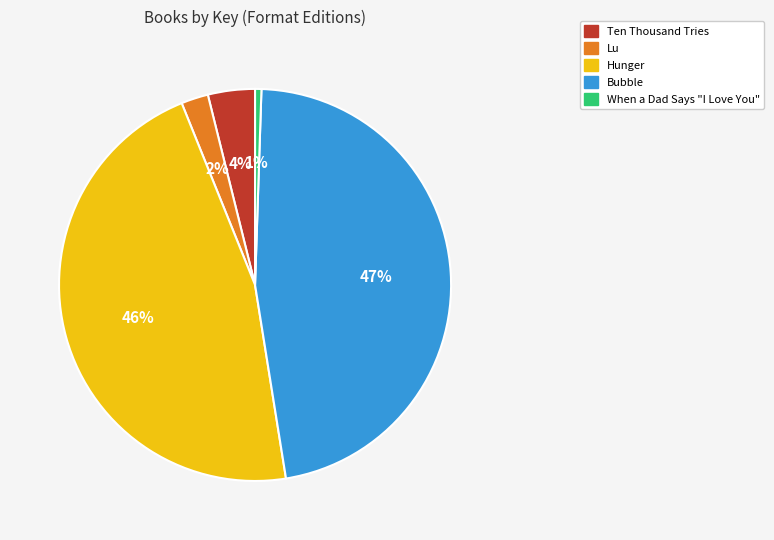

Count the number of slices in the pie.

5